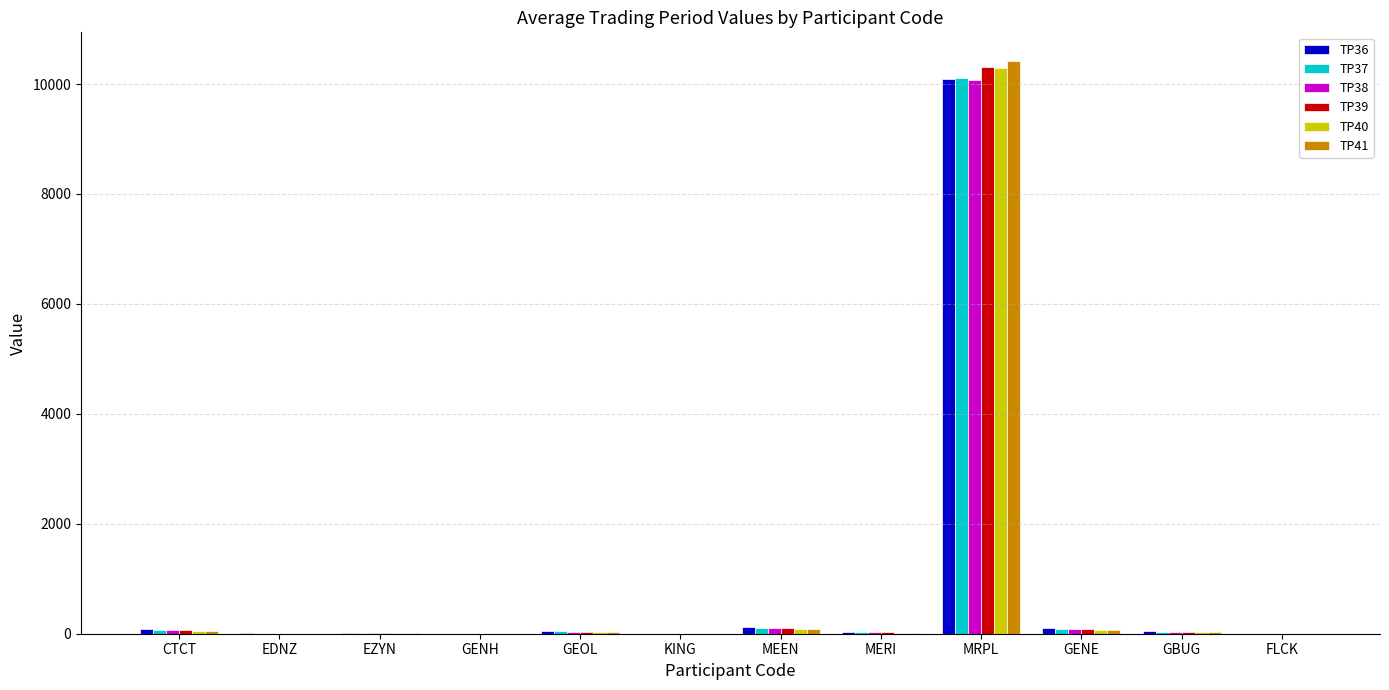

What is the greatest value displayed?

10420.0